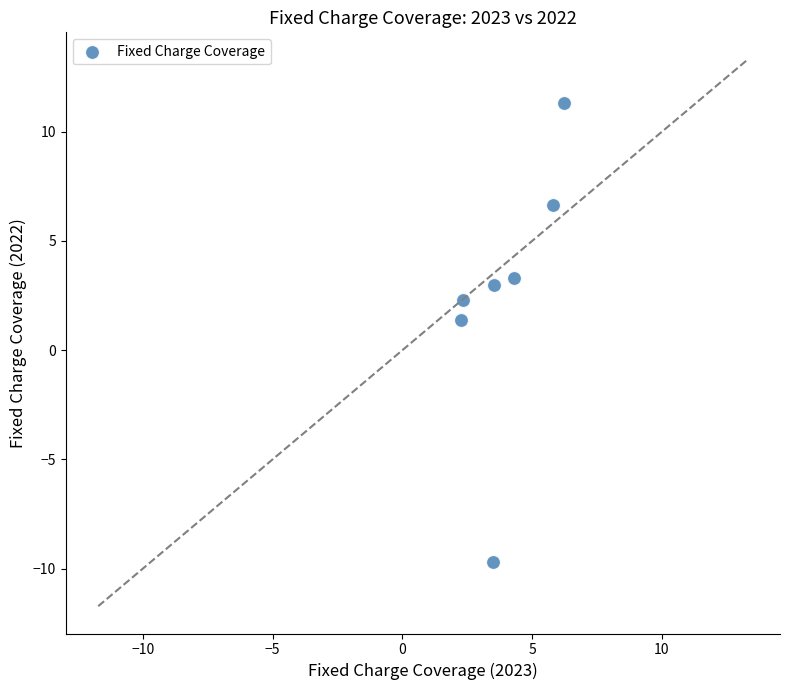

What Y value in the scatter plot is closest to 0?

1.4